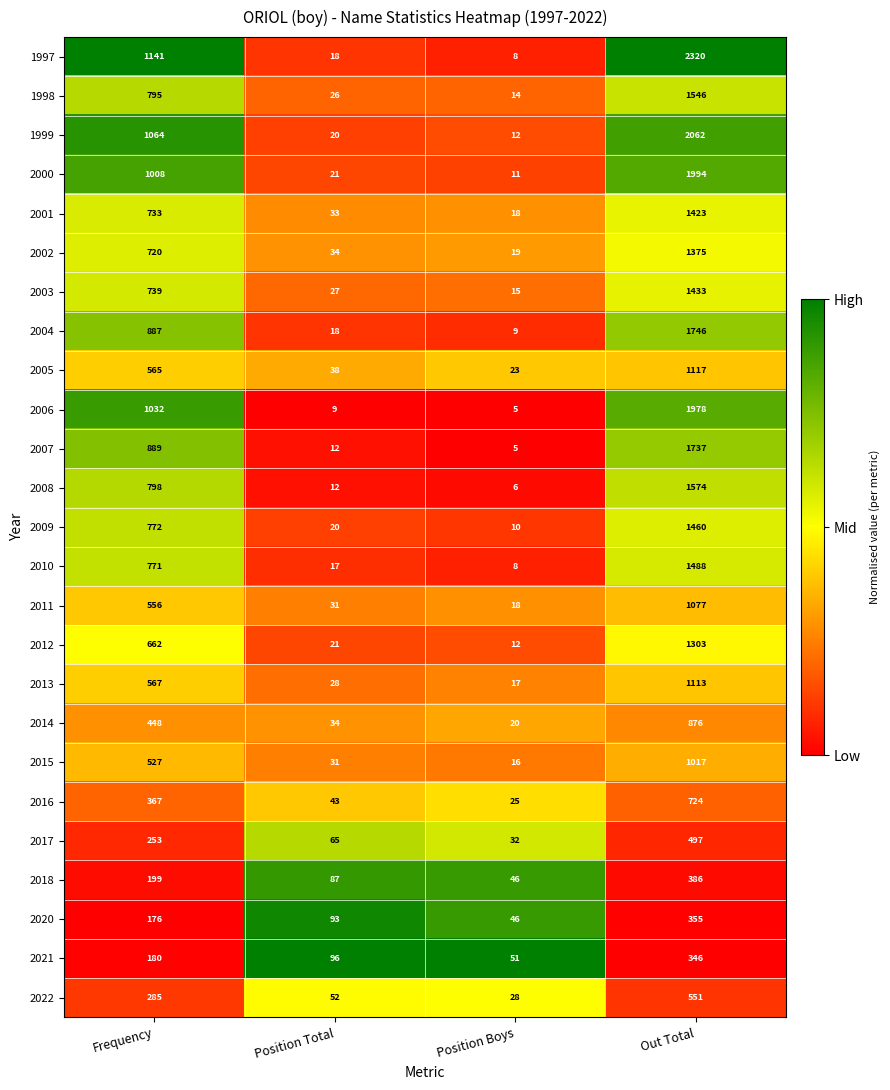

What is the sum of all 2020 values?

670